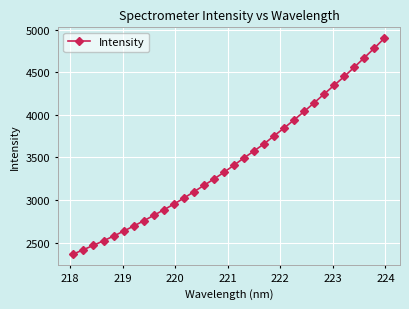

What is the smallest value displayed?

2364.7